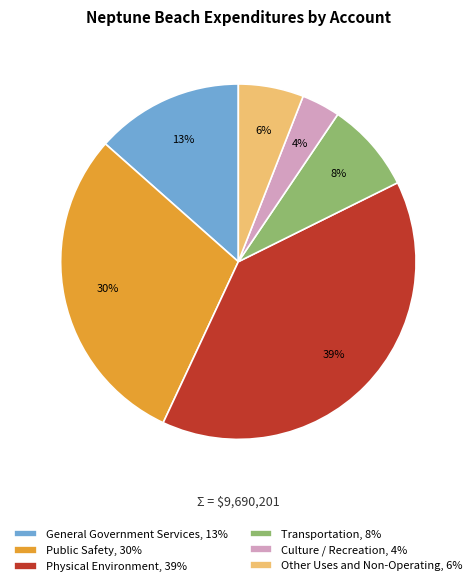

Which category has the smallest portion of the pie?

Culture / Recreation